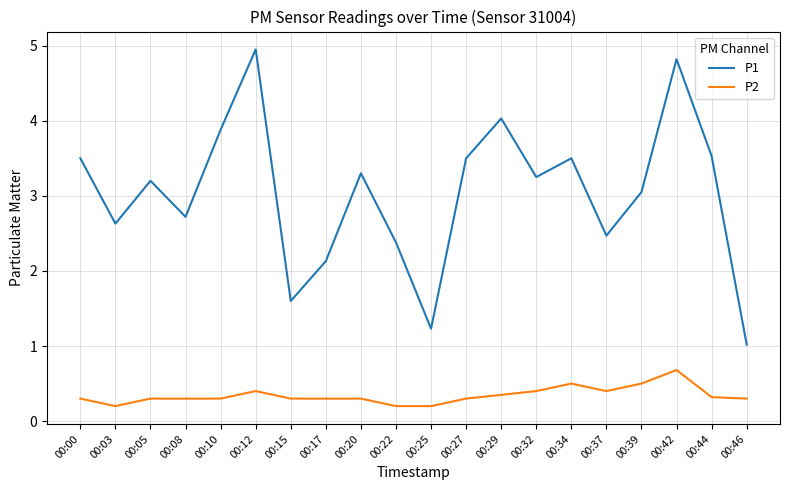

True or false: P1 and P2 intersect in this chart.

False